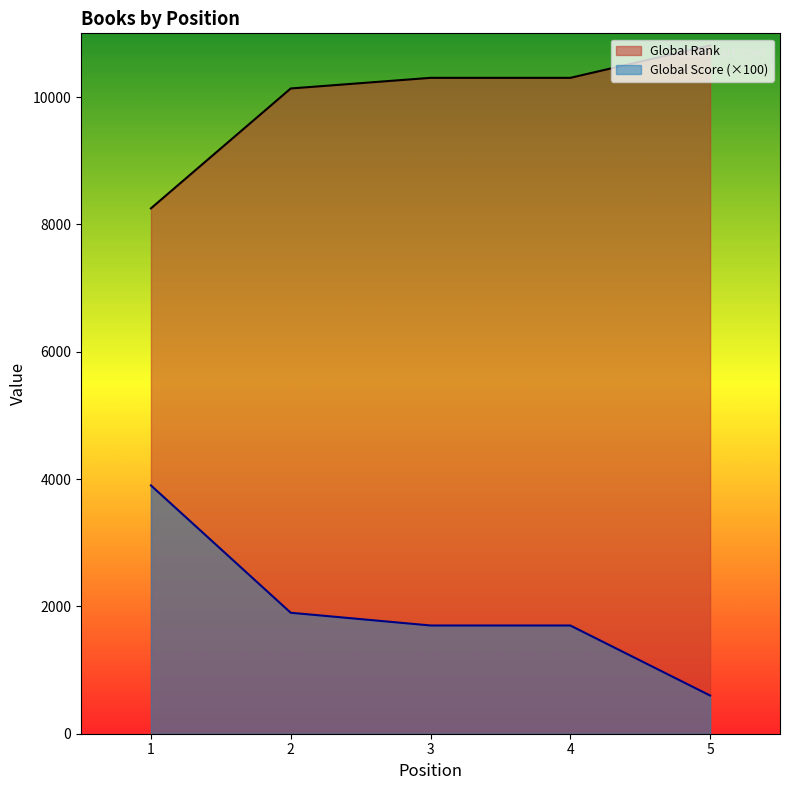

What is the difference between the highest and lowest values at 5?

10210